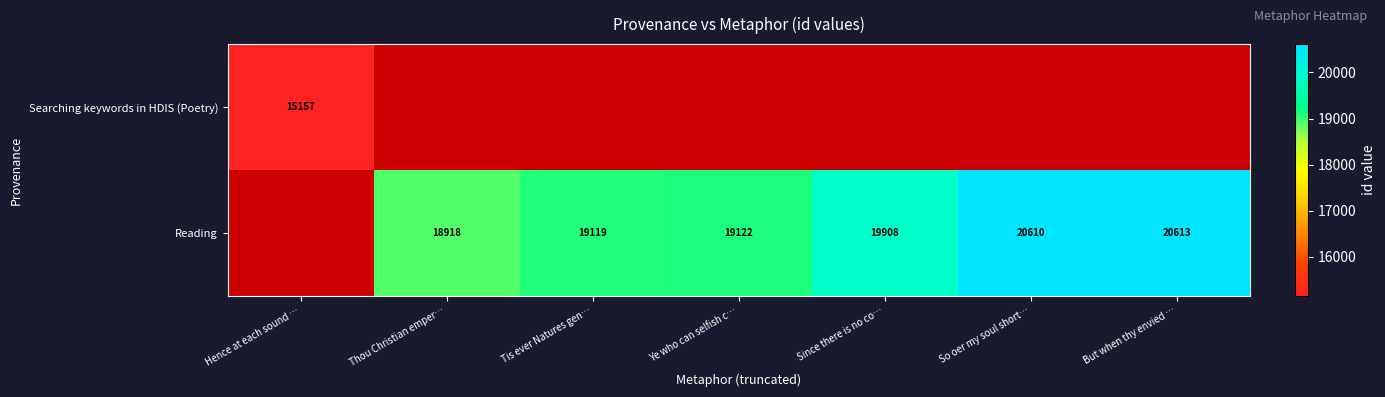

True or false: Reading has a value of 4495 at Ye who can selfish c….

False